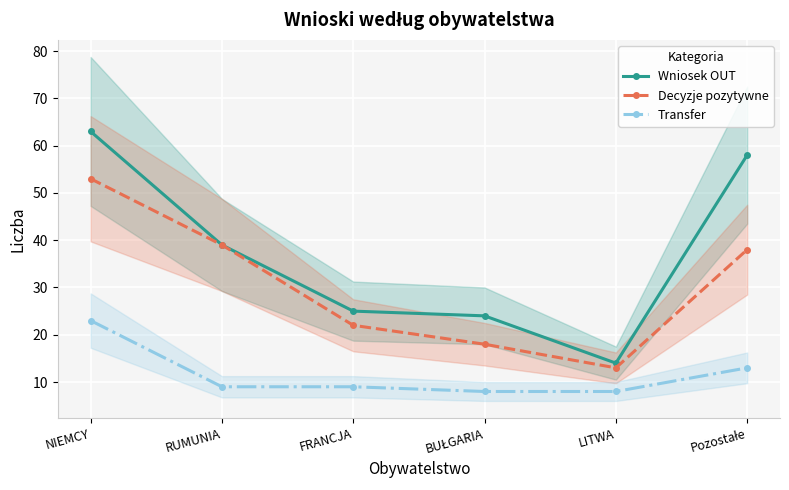

At which label does Transfer reach its peak?

NIEMCY